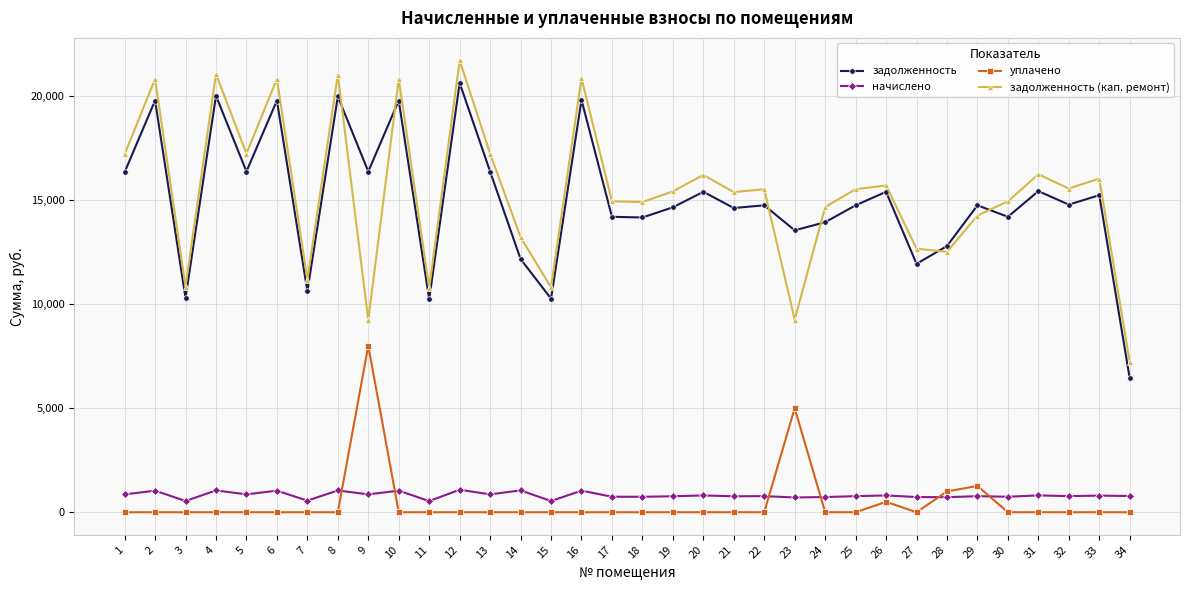

Is this an area chart (filled region under the line)?

No